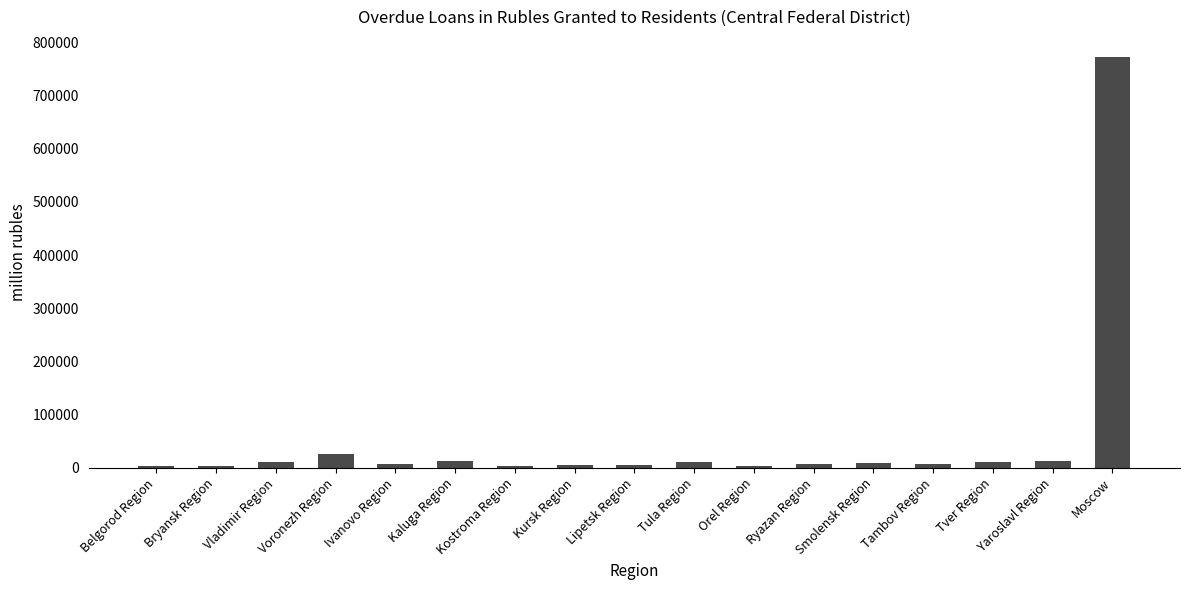

Which label corresponds to the largest value in the chart?

Moscow